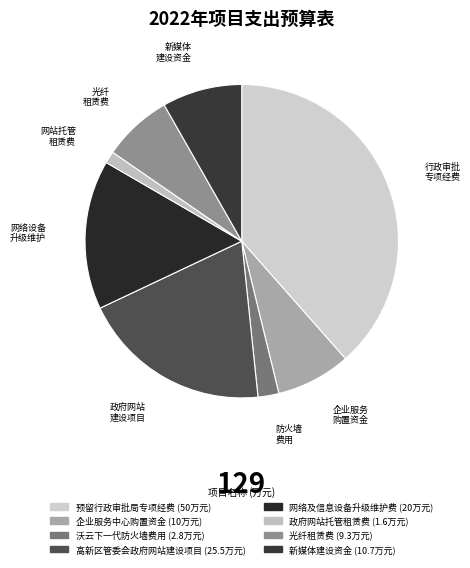

Between 高新区管委会政府网站建设项目 and 光纤租赁费, which is larger?

高新区管委会政府网站建设项目